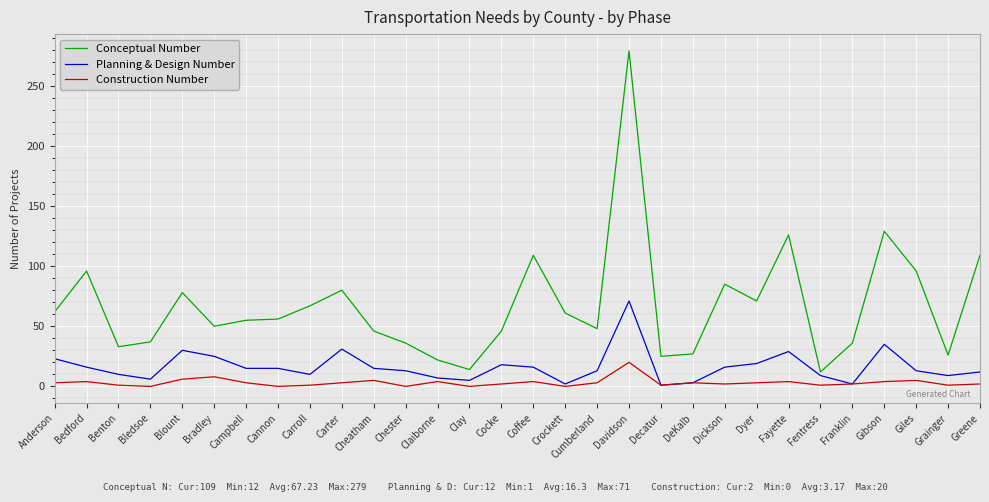

What is the maximum value for Conceptual Number?

279